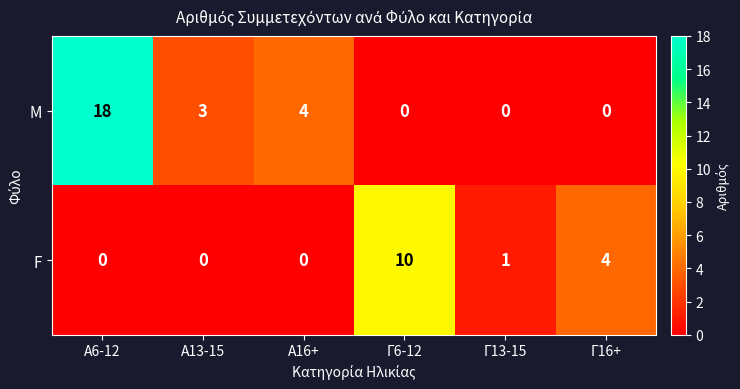

At how many categories does at least one series exceed 16?

1